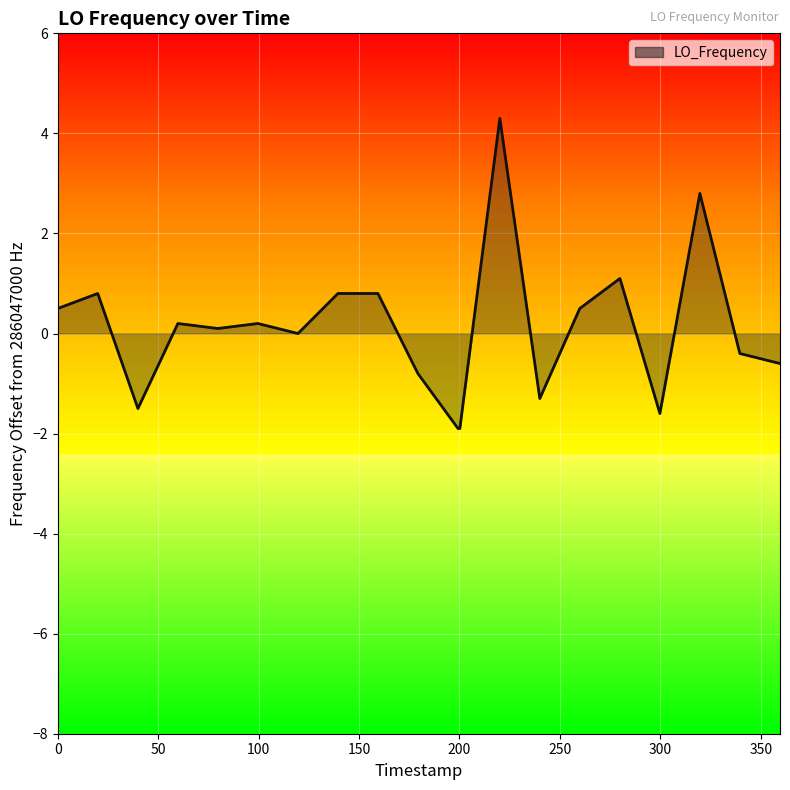

What is the greatest value displayed?

4.3